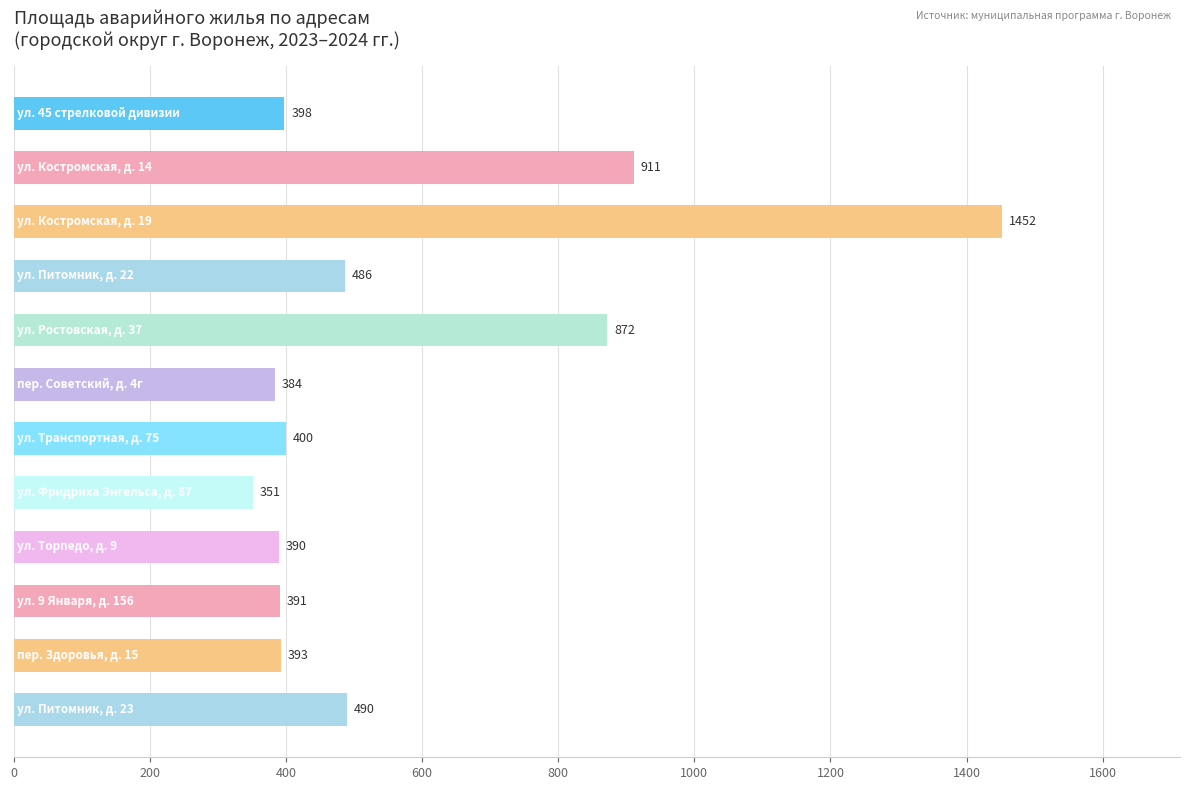

Does the chart contain stacked bars?

No